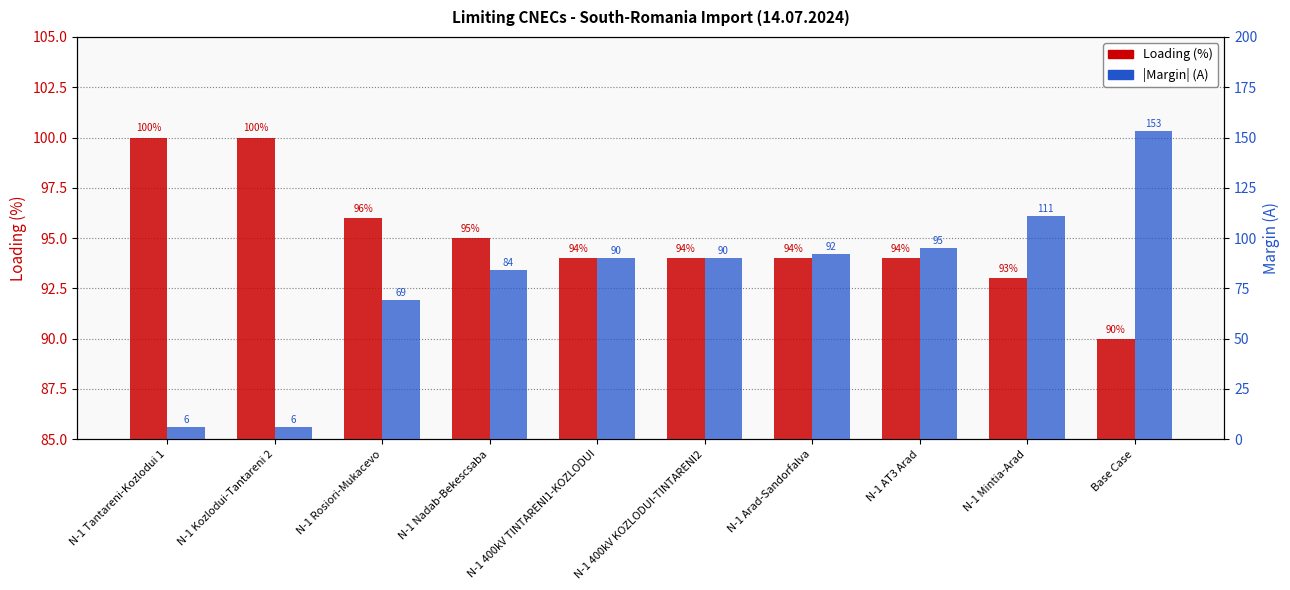

The Loading (%) series shows 23 at N-1 Mintia-Arad. True or false?

False